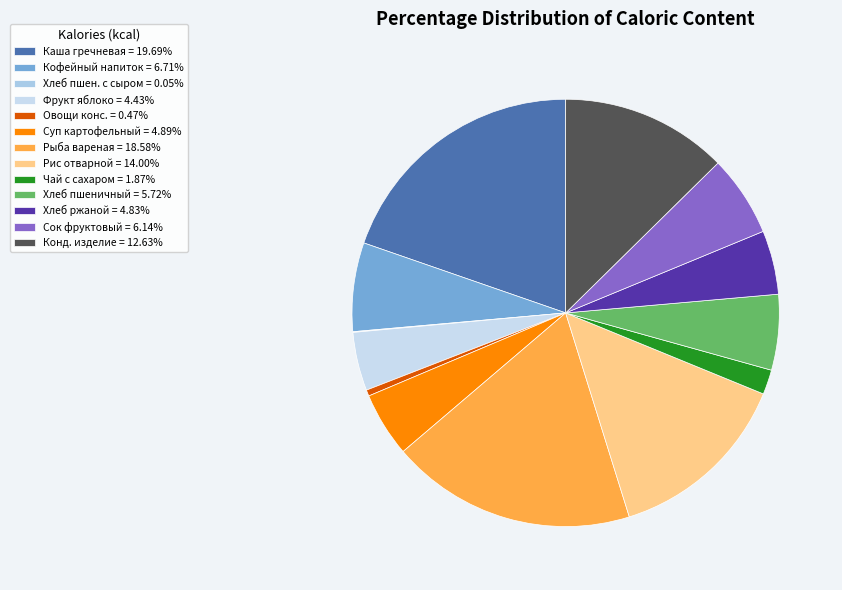

Rank the categories by value from lowest to highest.

Хлеб пшеничный с сыром, Овощи консервированные (помидор), Чай с сахаром, Фрукт яблоко, Хлеб ржаной, Суп картофельный с крупой (пшеном), Хлеб пшеничный, Сок фруктовый, Кофейный напиток, Кондитерское изделие (вафельная конфета), Рис отварной, Рыба вареная, соус томатный, Каша жидкая молочная из гречневой крупы